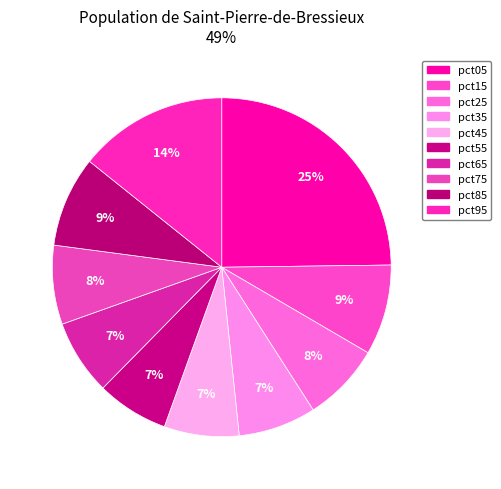

To the nearest percent, what percentage of the pie is pct45?

7%